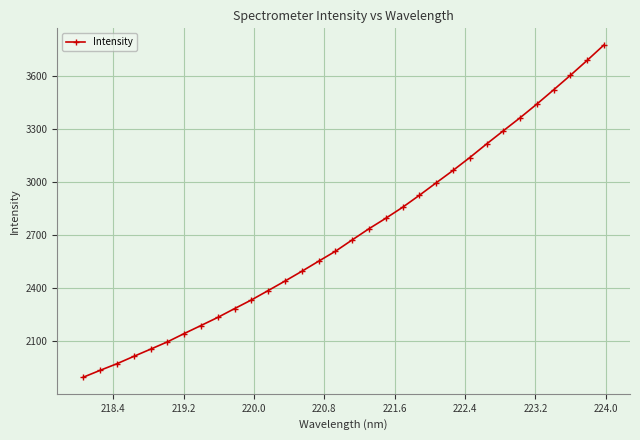

True or false: the data has more than 2 interior local peaks.

False